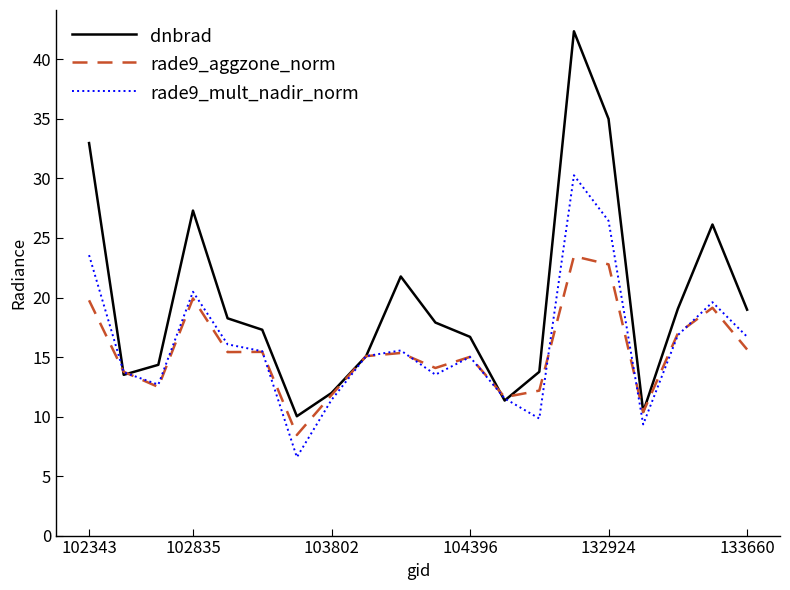

List the series in order of their peak value, lowest first.

rade9_aggzone_norm, rade9_mult_nadir_norm, dnbrad